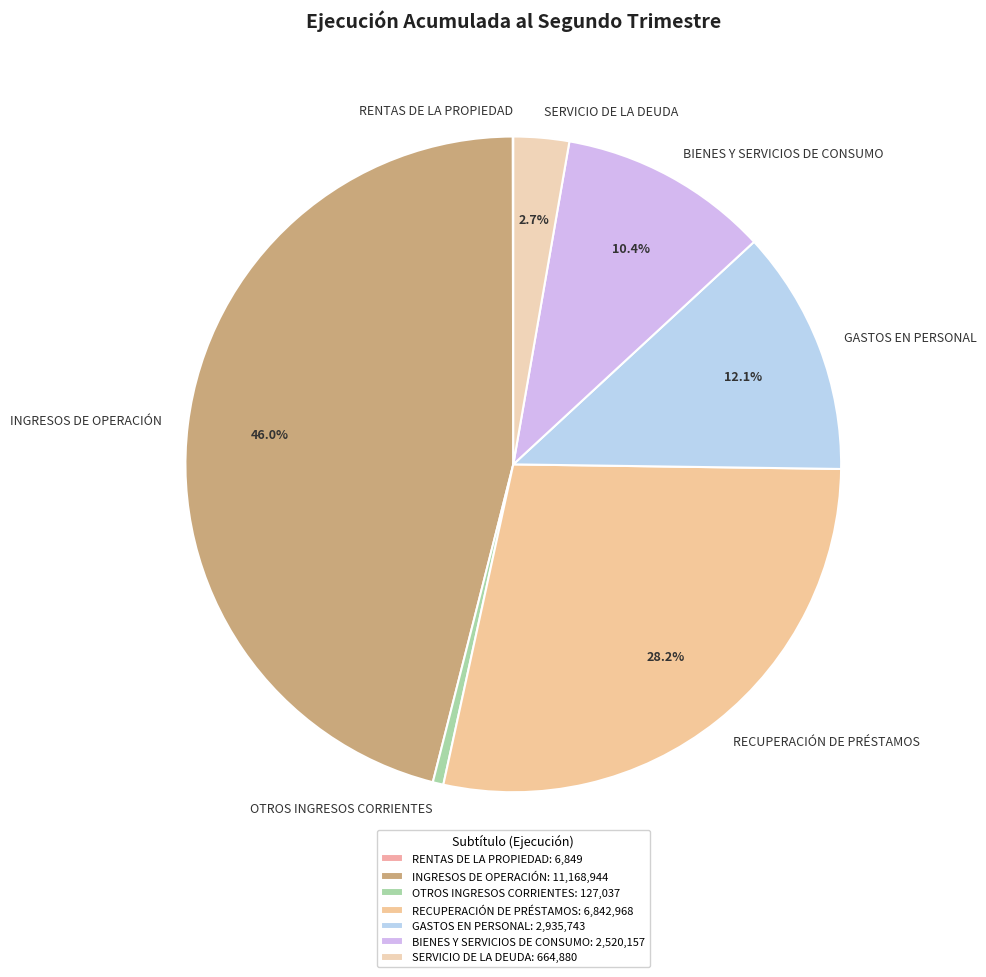

What is the ratio of the value at RECUPERACIÓN DE PRÉSTAMOS to the value at OTROS INGRESOS CORRIENTES?

53.9